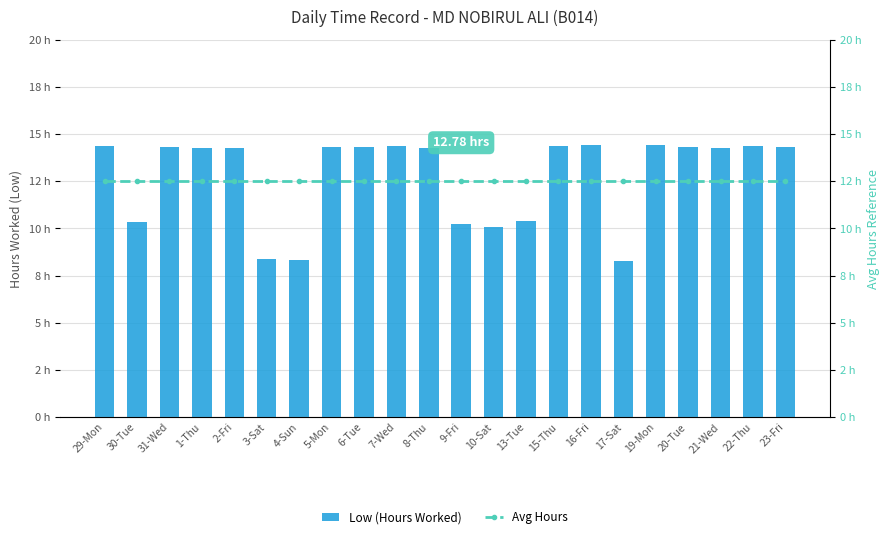

What are all the series names shown in the legend?

Low (Hours Worked), Avg Hours